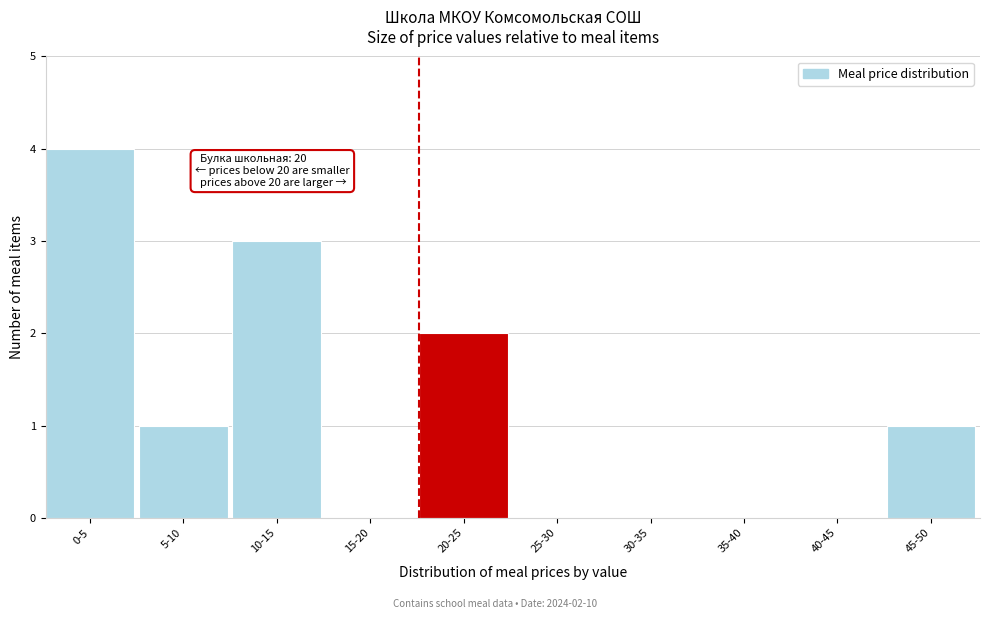

Reading left to right, list all the values displayed in this chart.

0-5=4	5-10=1	10-15=3	15-20=0	20-25=2	25-30=0	30-35=0	35-40=0	40-45=0	45-50=1